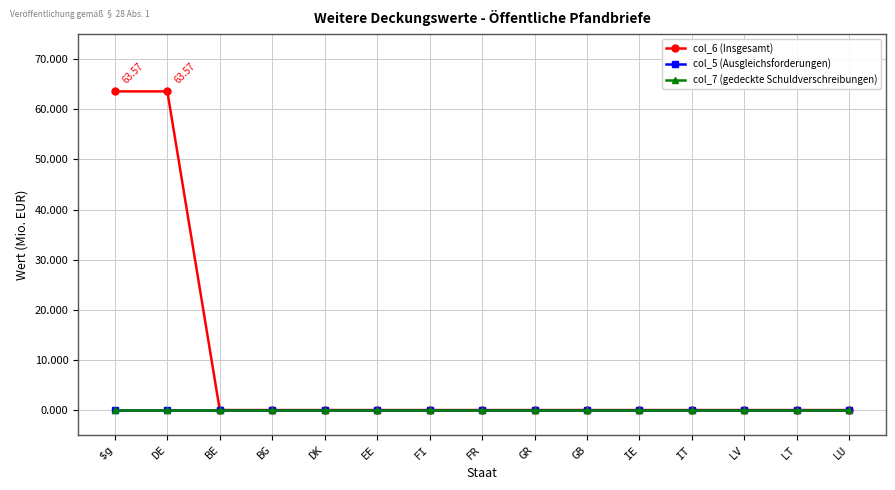

Does the chart have visible grid lines?

Yes